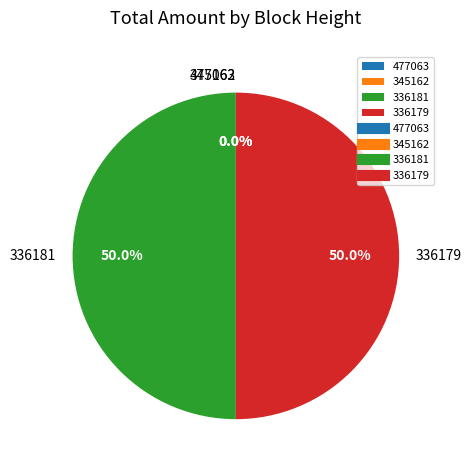

How much of the chart is everything except 336181?

50.0%